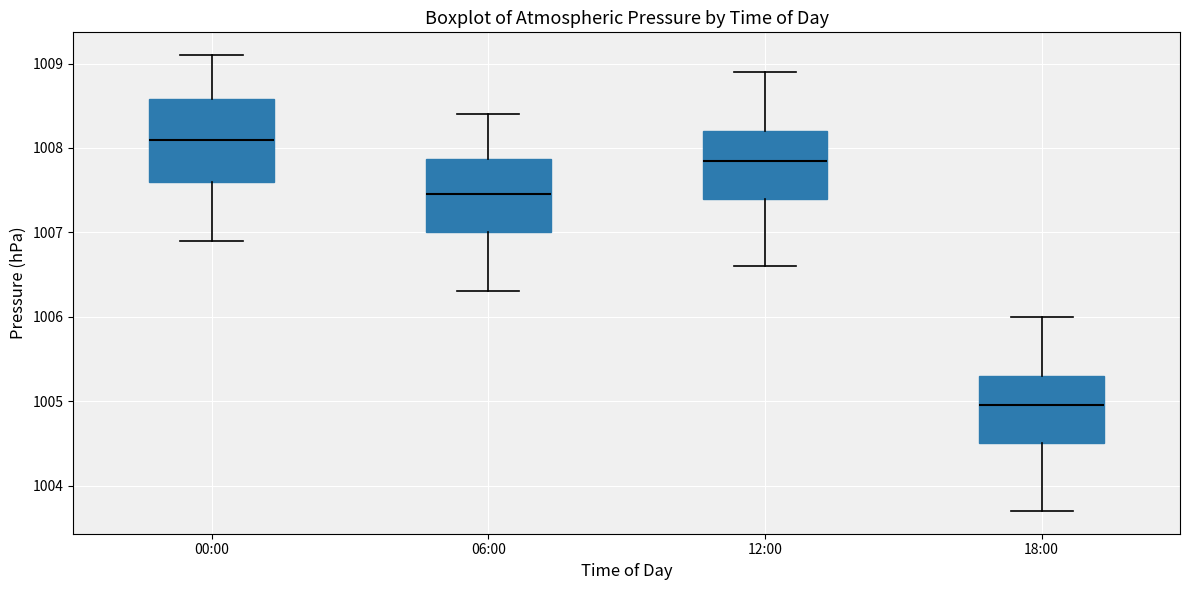

Which box has the highest median line?

00:00